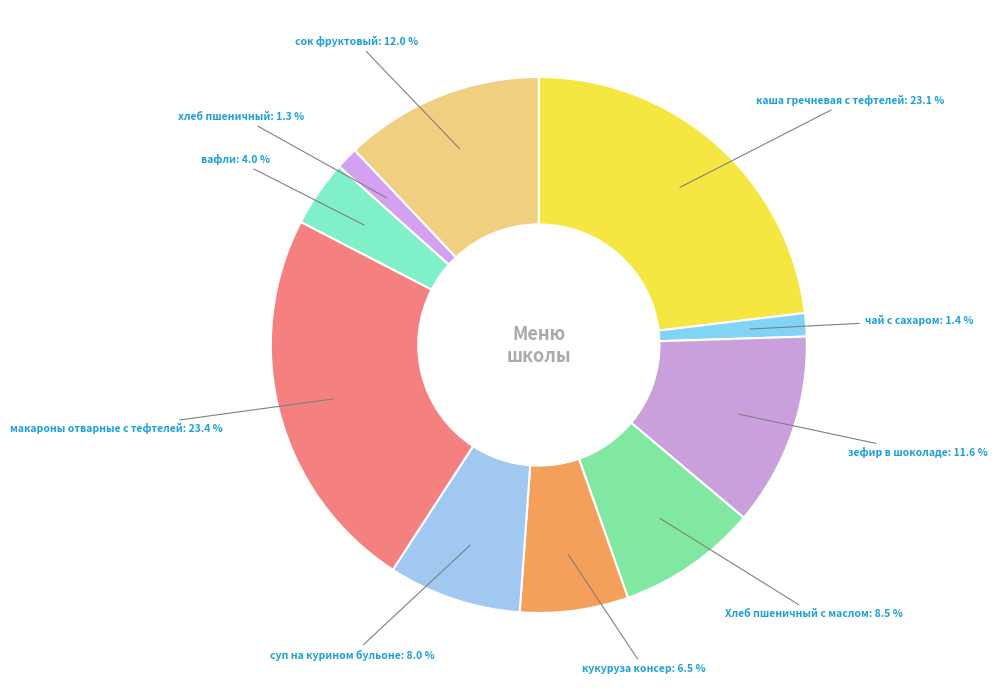

How many slices are in this pie chart?

10